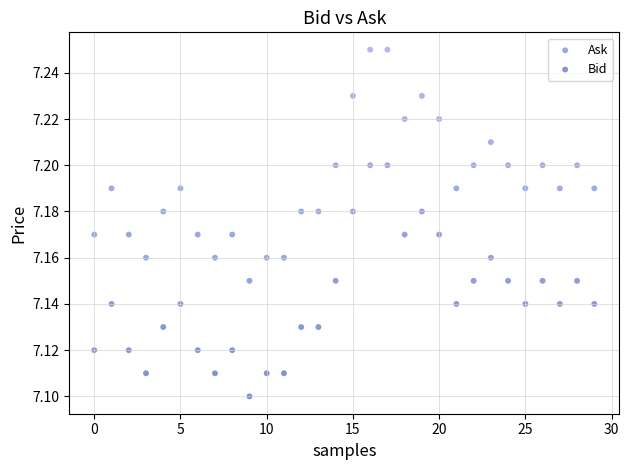

Which series contains the highest Y value?

Ask